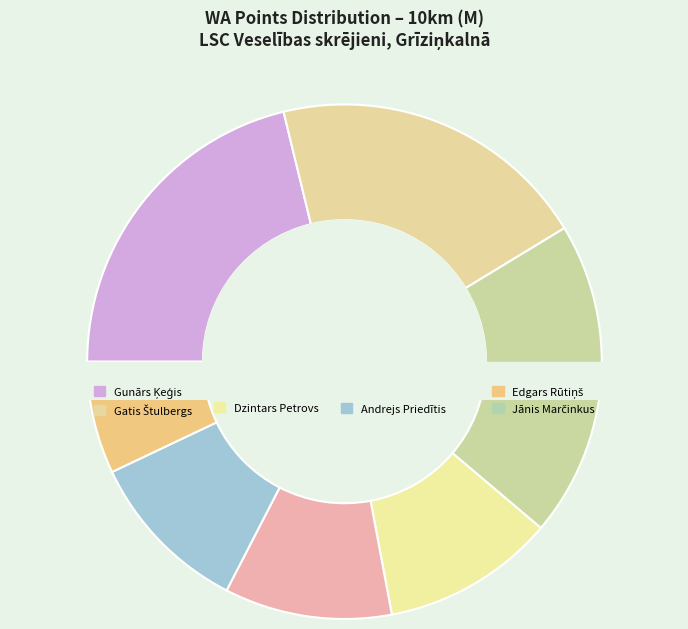

Which category has the biggest portion of the pie?

Gunārs Ķeģis